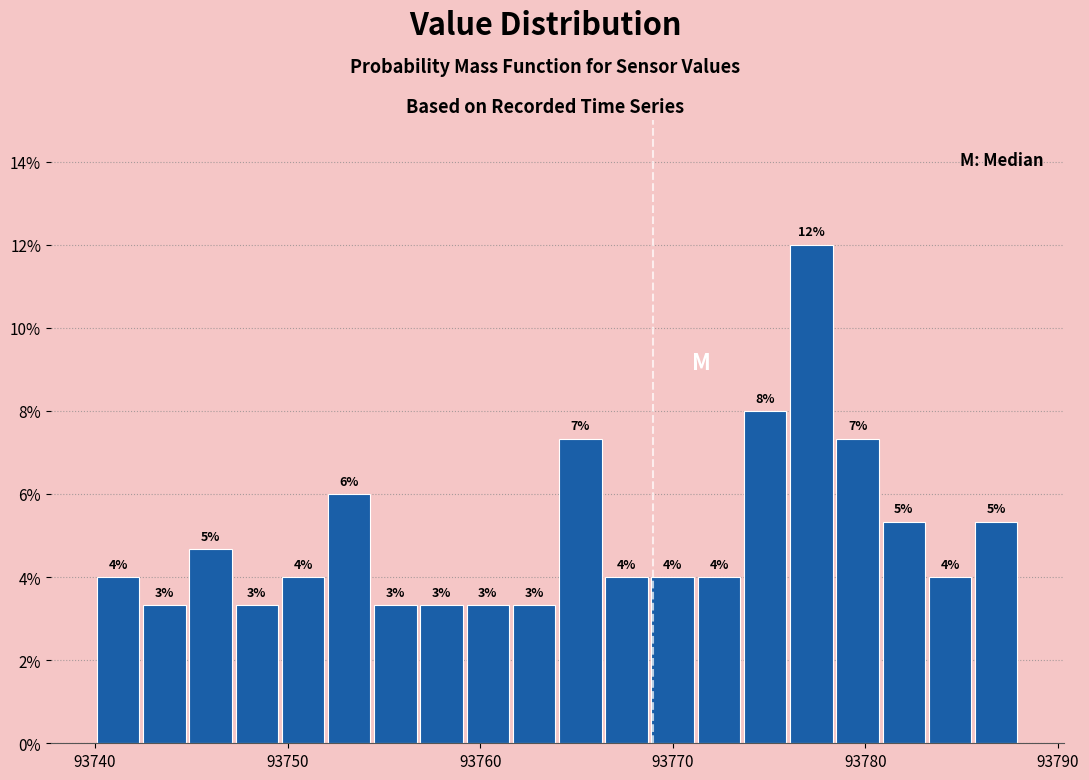

Around what value on the x-axis is the tallest bar? Give the approximate position of its centre, as read against the axis.

93777